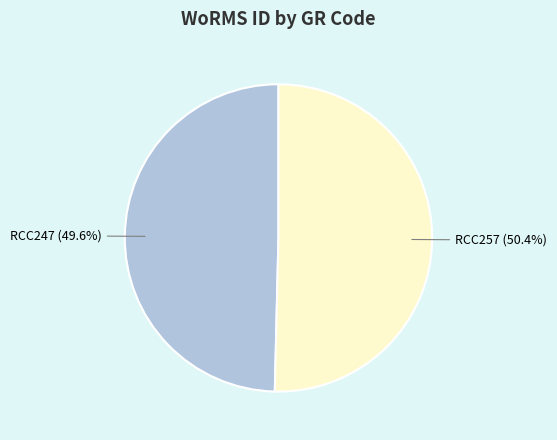

Which slice is the largest?

RCC257